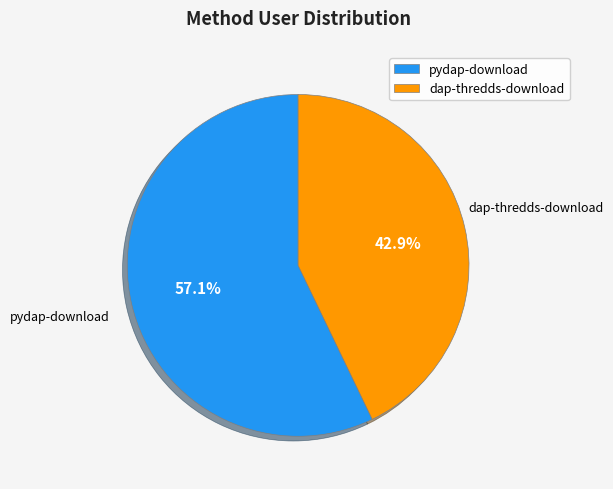

What percentage do pydap-download and dap-thredds-download together represent?

100.0%